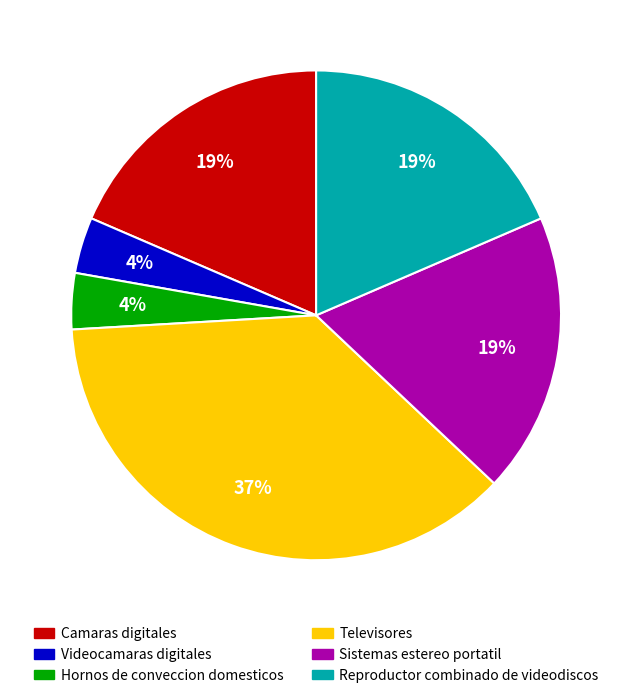

To the nearest percent, what is the average slice percentage?

17%